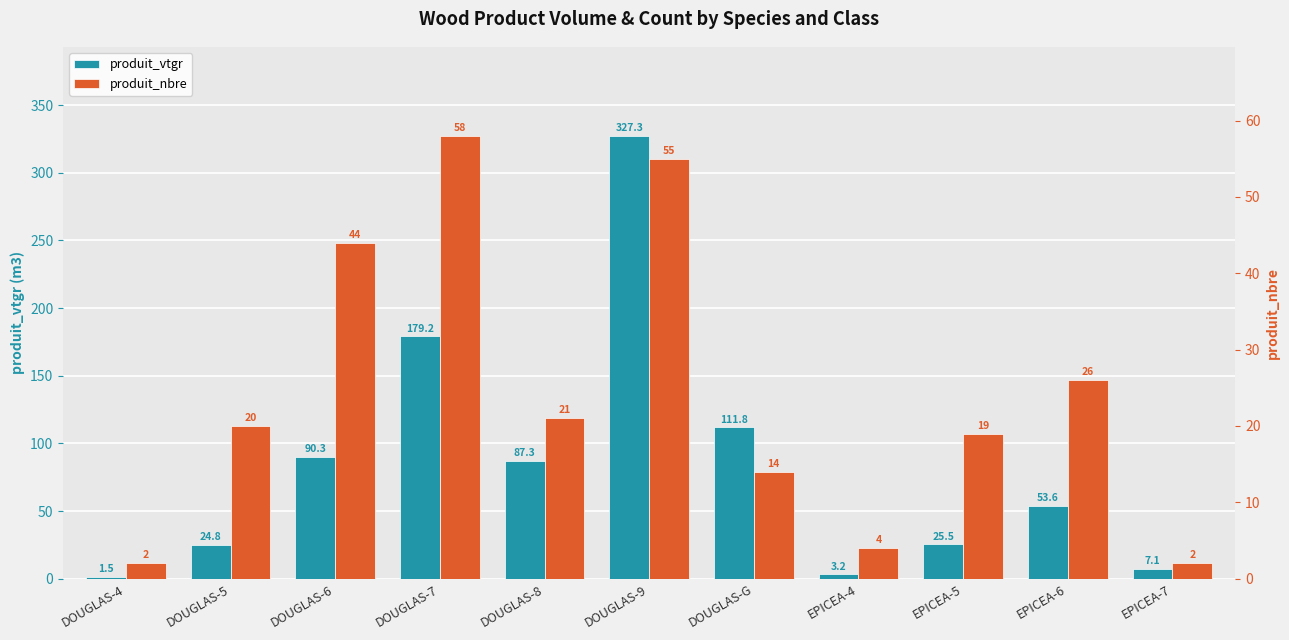

Reading left to right, transcribe all the data shown in this chart.

produit_vtgr: DOUGLAS-4=1.5	DOUGLAS-5=24.8	DOUGLAS-6=90.3	DOUGLAS-7=179.2	DOUGLAS-8=87.3	DOUGLAS-9=327.3	DOUGLAS-G=111.8	EPICEA-4=3.2	EPICEA-5=25.5	EPICEA-6=53.6	EPICEA-7=7.1
produit_nbre: DOUGLAS-4=2.0	DOUGLAS-5=20.0	DOUGLAS-6=44.0	DOUGLAS-7=58.0	DOUGLAS-8=21.0	DOUGLAS-9=55.0	DOUGLAS-G=14.0	EPICEA-4=4.0	EPICEA-5=19.0	EPICEA-6=26.0	EPICEA-7=2.0